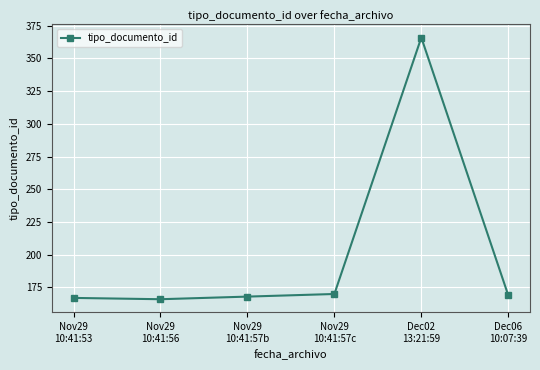

What is the minimum value shown in the chart?

166